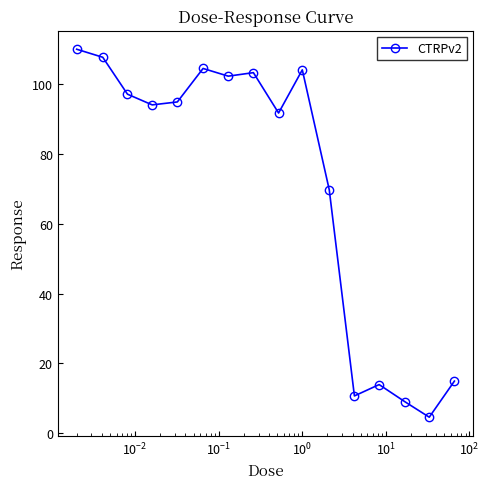

What is the sum of all values?

1131.7